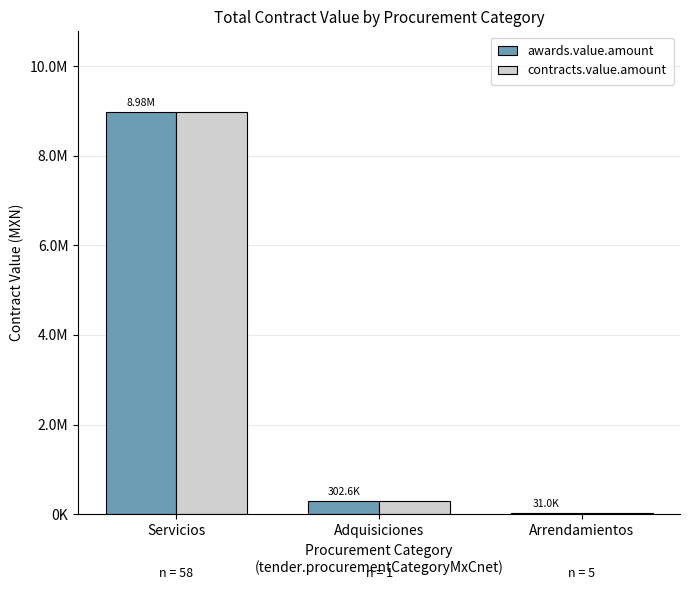

What is the maximum value shown in the chart?

8979857.4